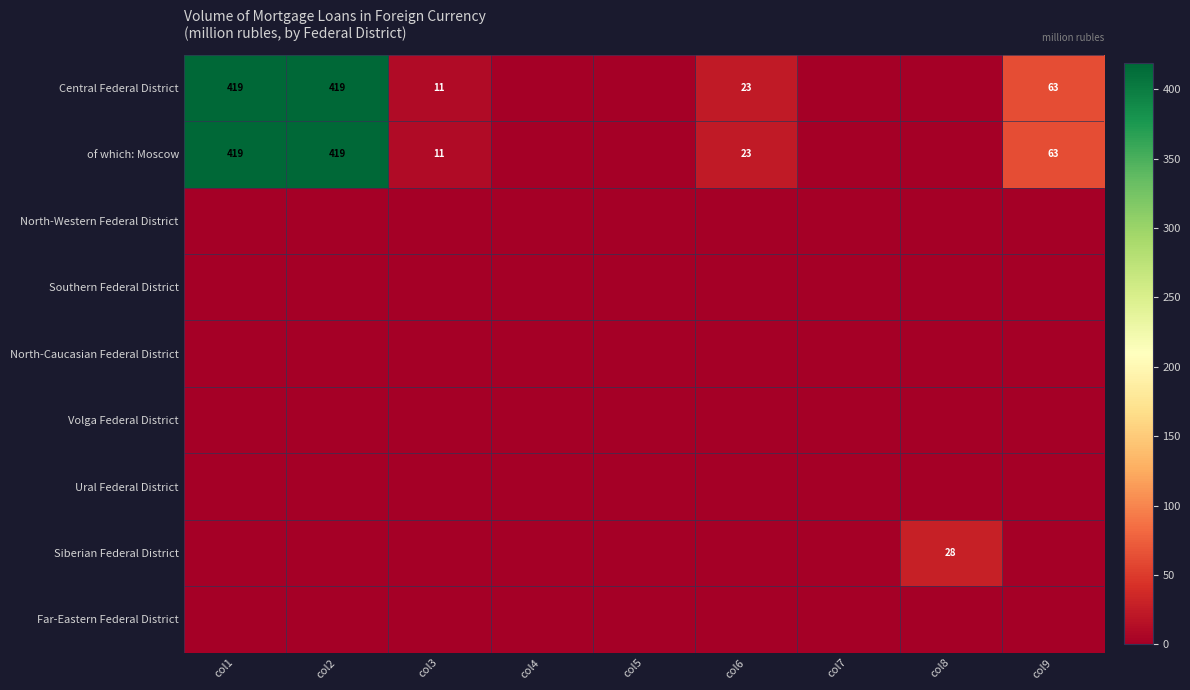

The Central Federal District series shows 419 at col2. True or false?

True